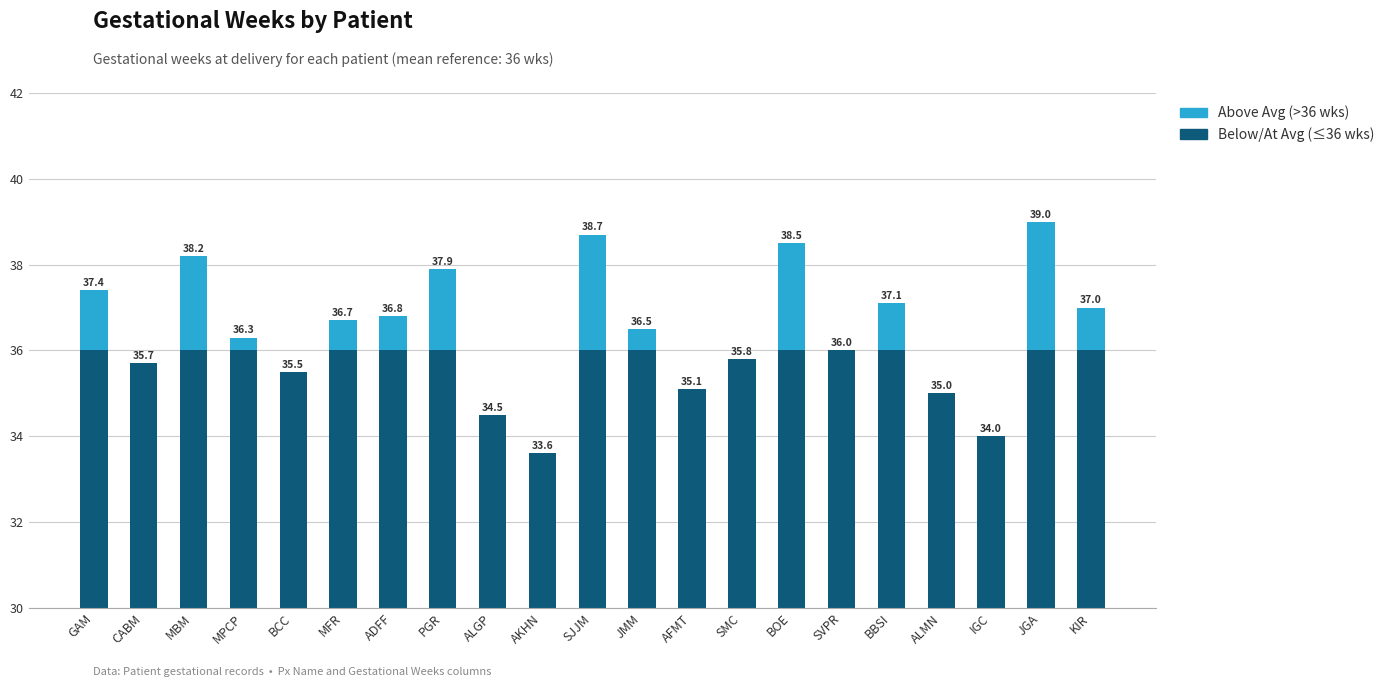

Which has a higher value, SMC or MFR?

MFR